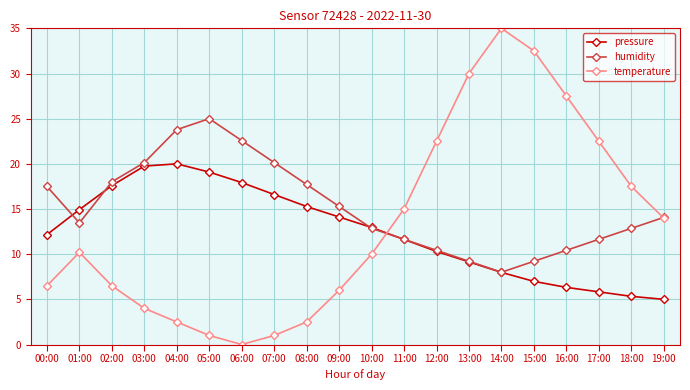

At which label is humidity closest to 16?

09:00